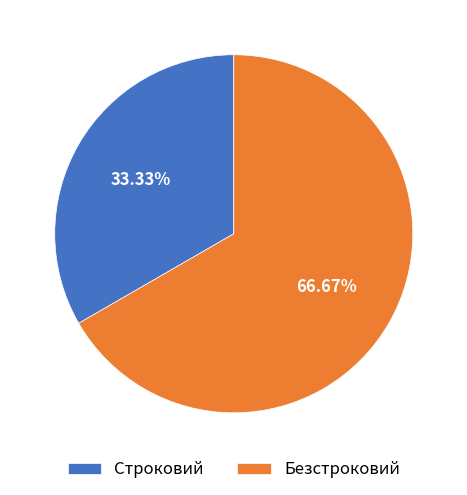

What is the largest slice in the pie chart?

Безстроковий